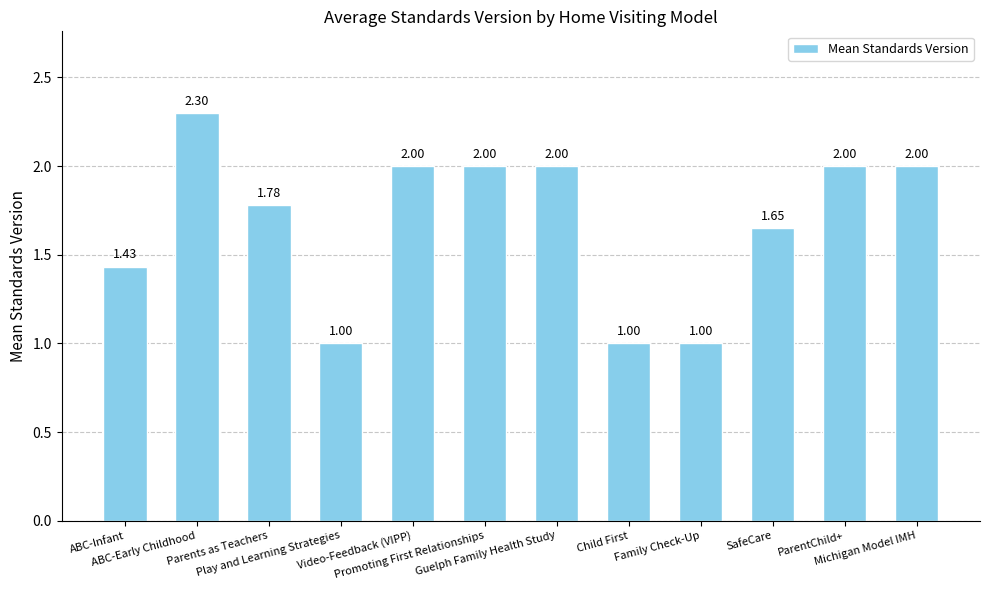

True or false: the data shows 0.3 at Family Check-Up.

False